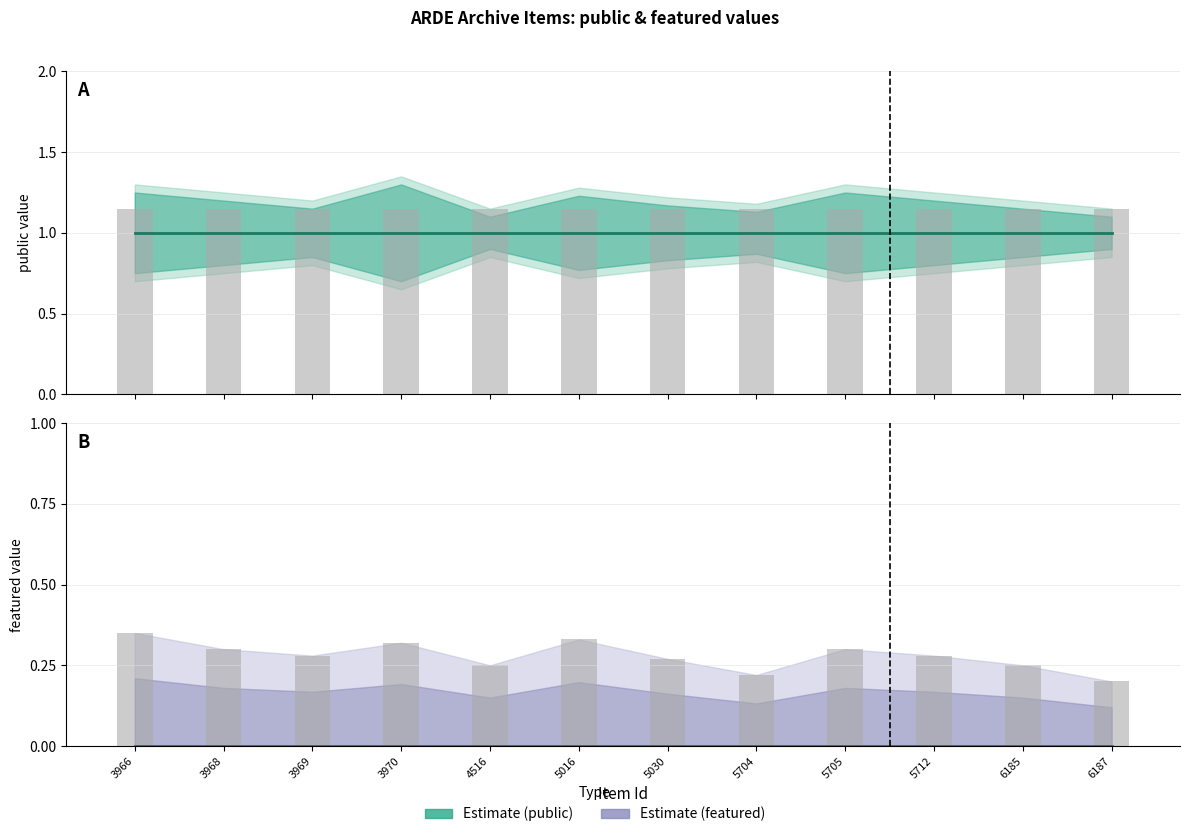

Which series has the largest total across all categories?

public (Estimate)